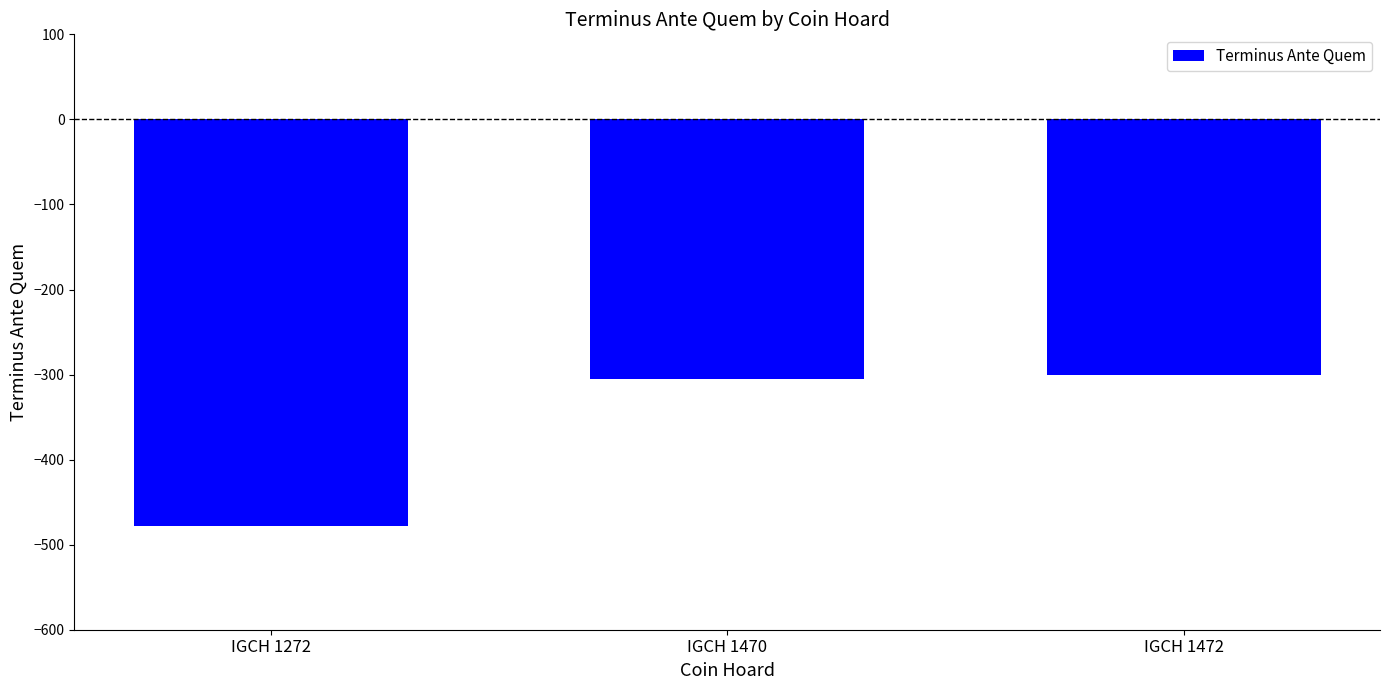

Count the number of data series in this chart.

1